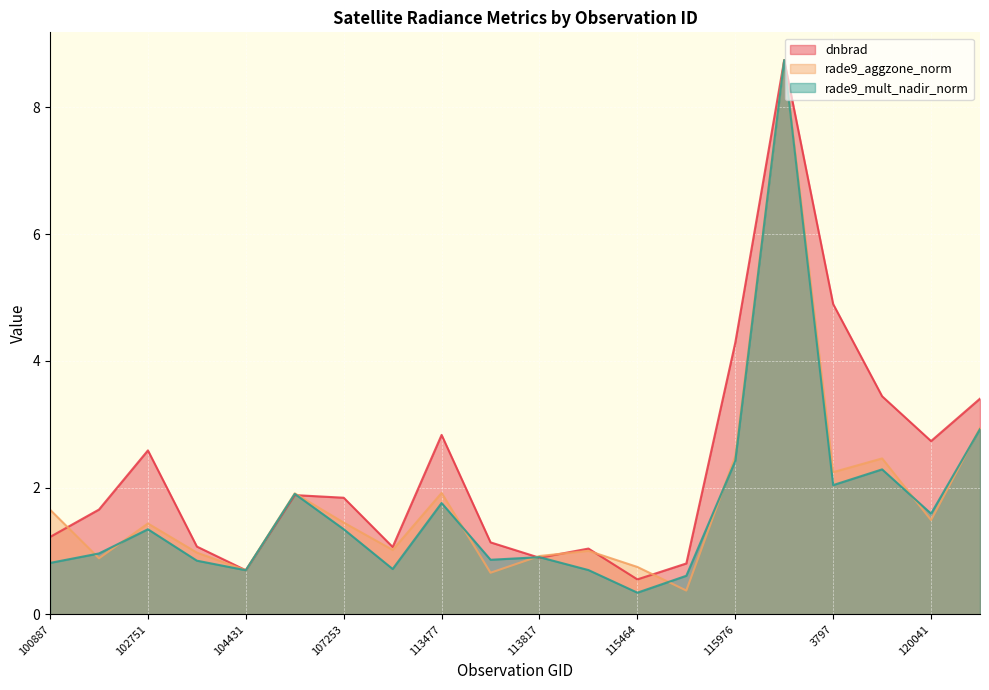

Which series has the widest spread of values?

rade9_mult_nadir_norm